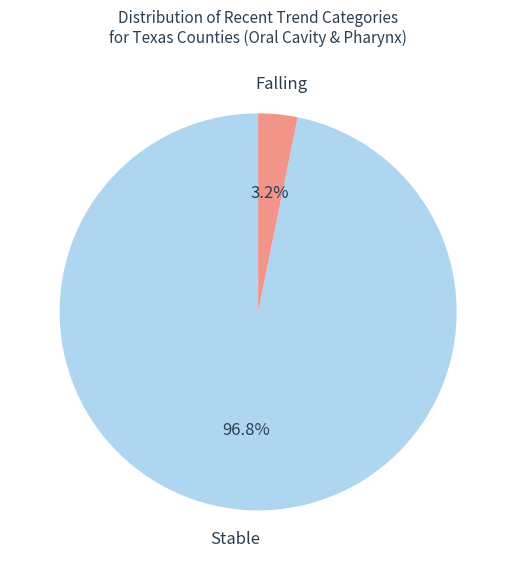

What is the smallest slice in the pie chart?

Falling